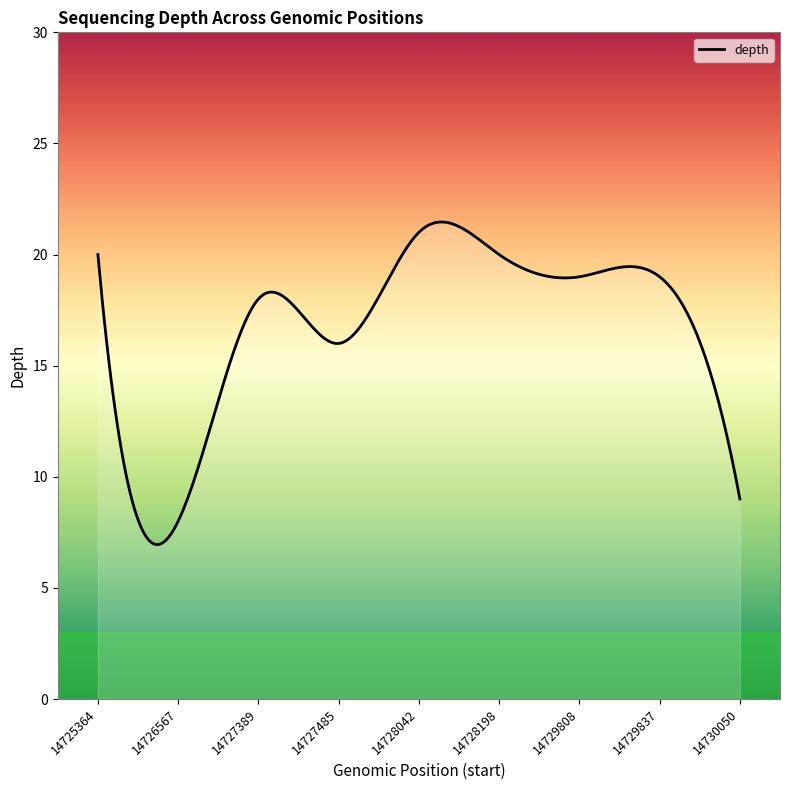

What is the minimum value shown in the chart?

6.9